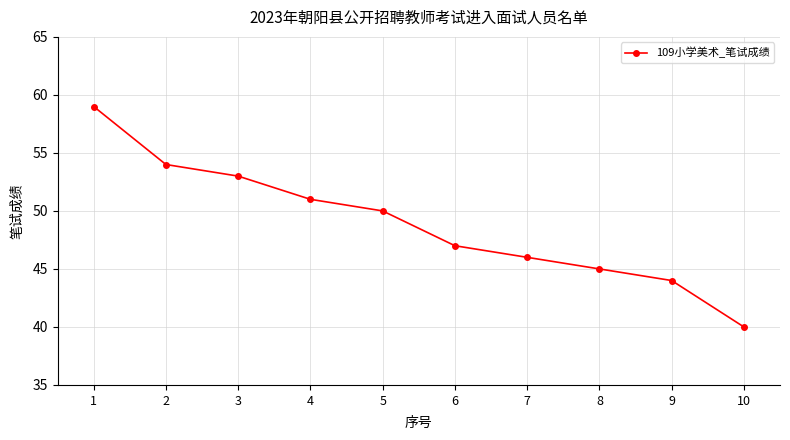

What is the sum of the values at 3 and 8?

98